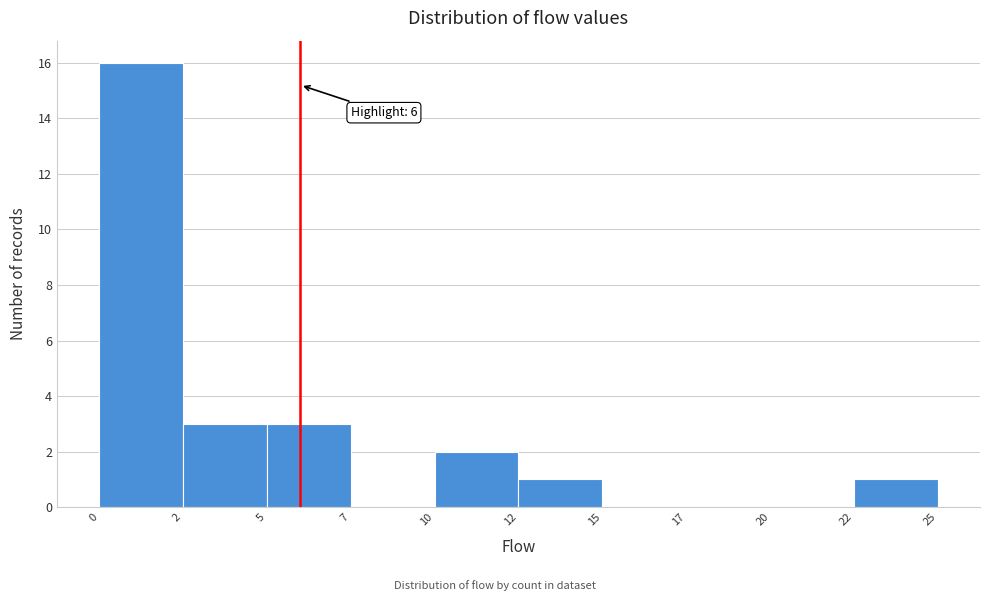

Reading right to left, extract all data points from this chart.

22=1	20=0	17=0	15=0	12=1	10=2	7=0	5=3	2=3	0=16